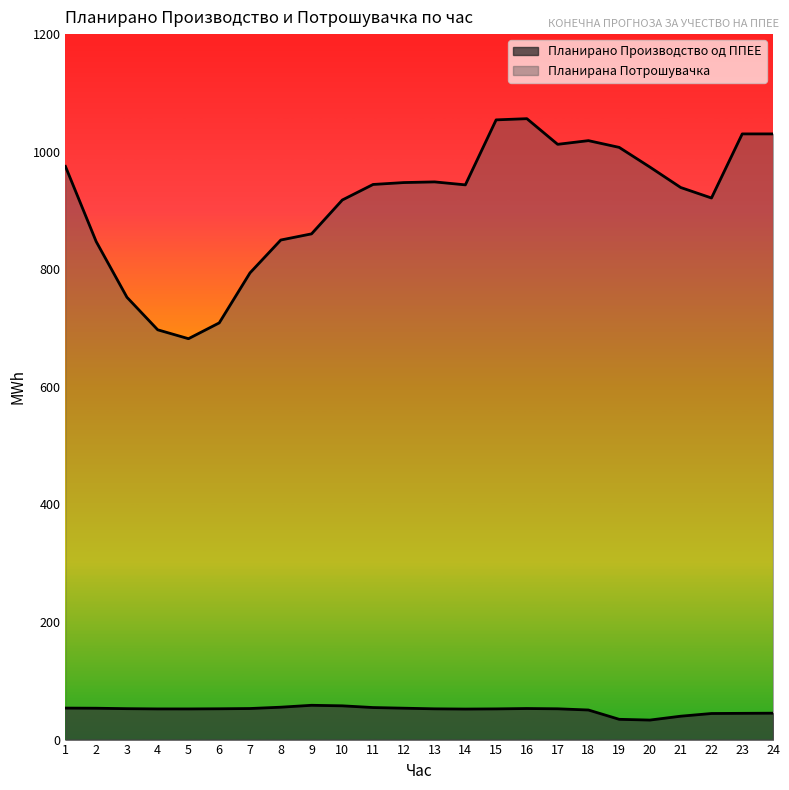

Rank the series at 7 from highest to lowest value.

Планирана Потрошувачка, Планирано Производство од ППЕЕ